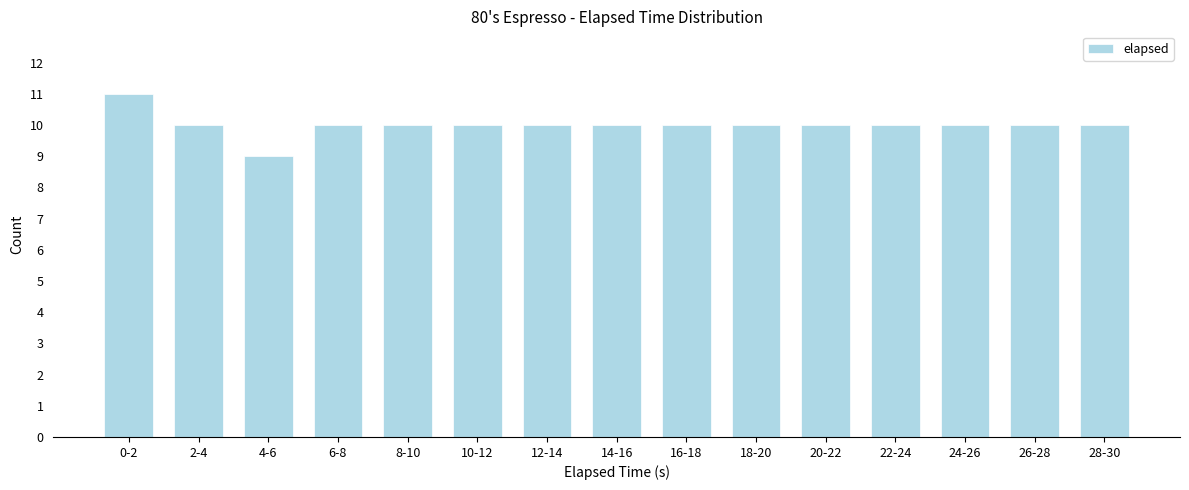

Reading right to left, transcribe all the data shown in this chart.

28-30=10	26-28=10	24-26=10	22-24=10	20-22=10	18-20=10	16-18=10	14-16=10	12-14=10	10-12=10	8-10=10	6-8=10	4-6=9	2-4=10	0-2=11